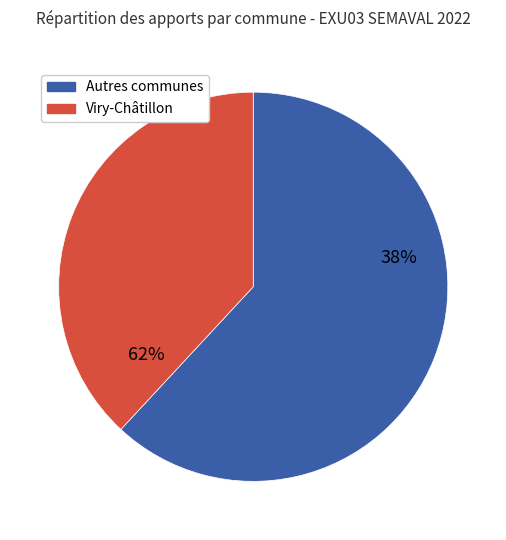

Do 4 and 28 together represent more than half of the pie?

No